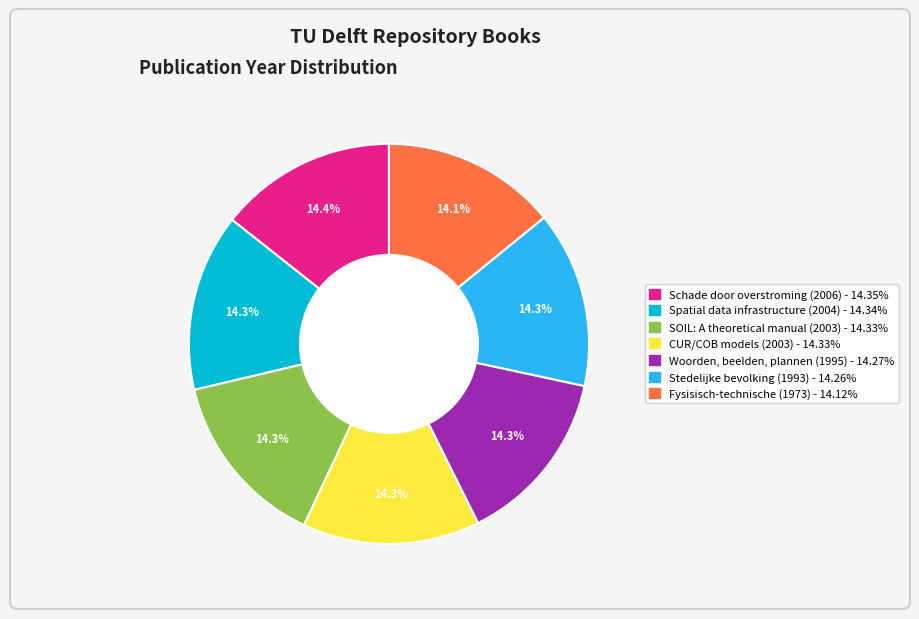

Approximately how many times larger is the value at Fysisisch-technische (1973) compared to Schade door overstroming (2006)?

1.0